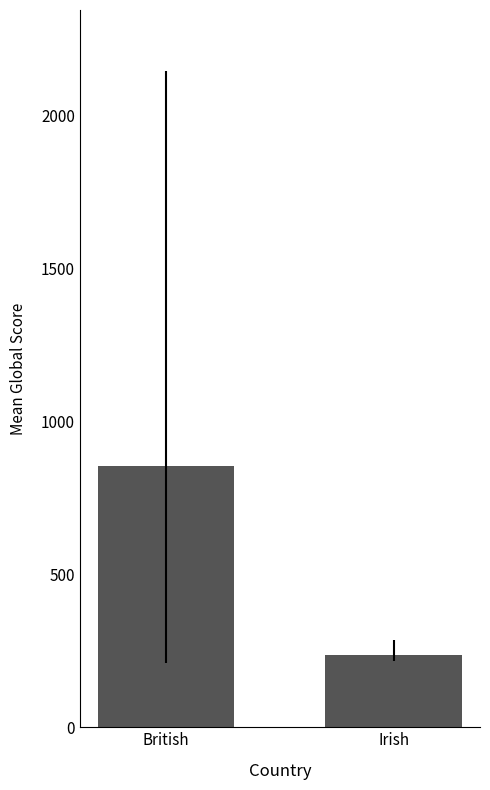

What is the label of the 2nd bar from the left?

Irish